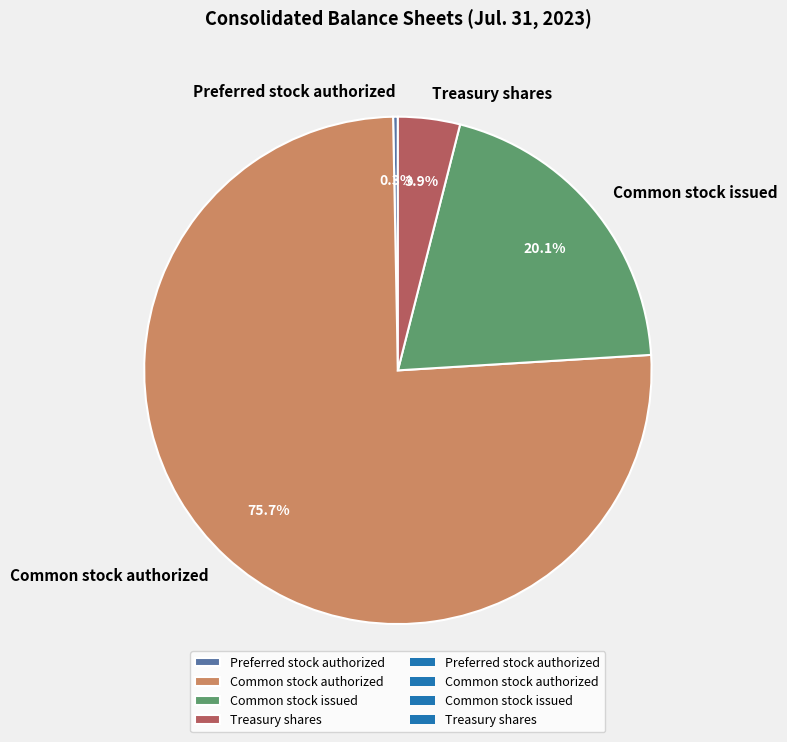

Approximately how many times larger is the value at Common stock issued compared to Common stock authorized?

0.3